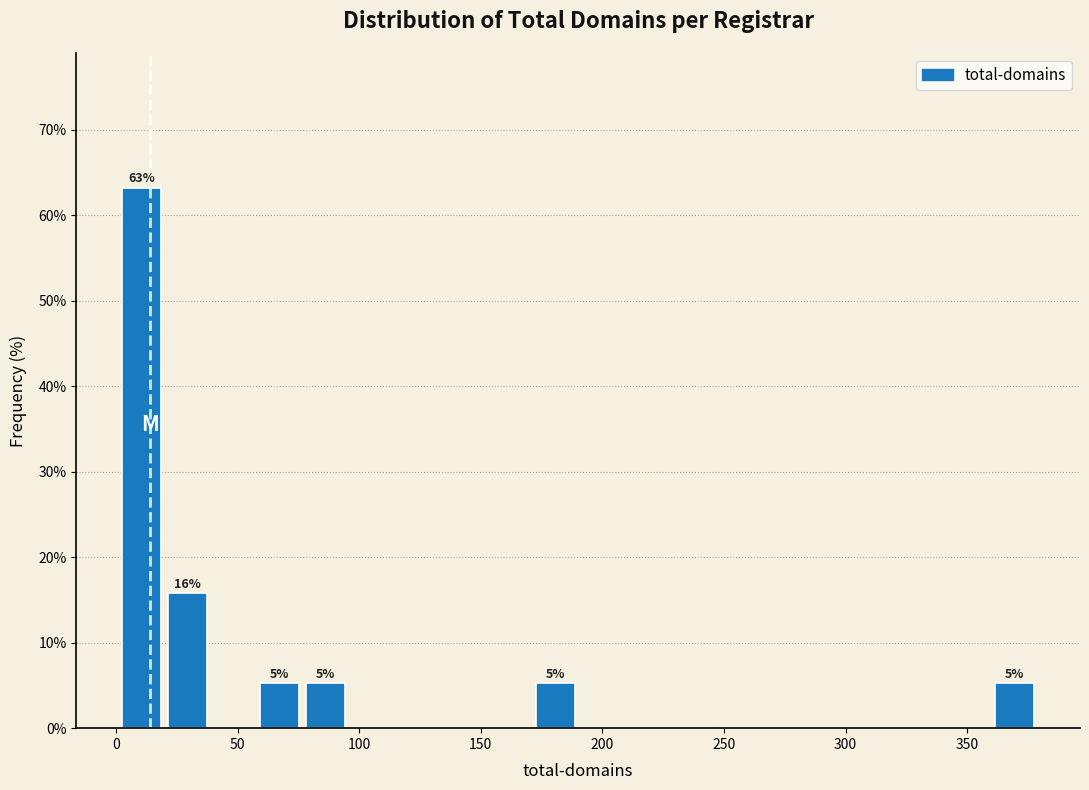

Read against the x-axis, roughly where is the centre of the tallest bar?

10